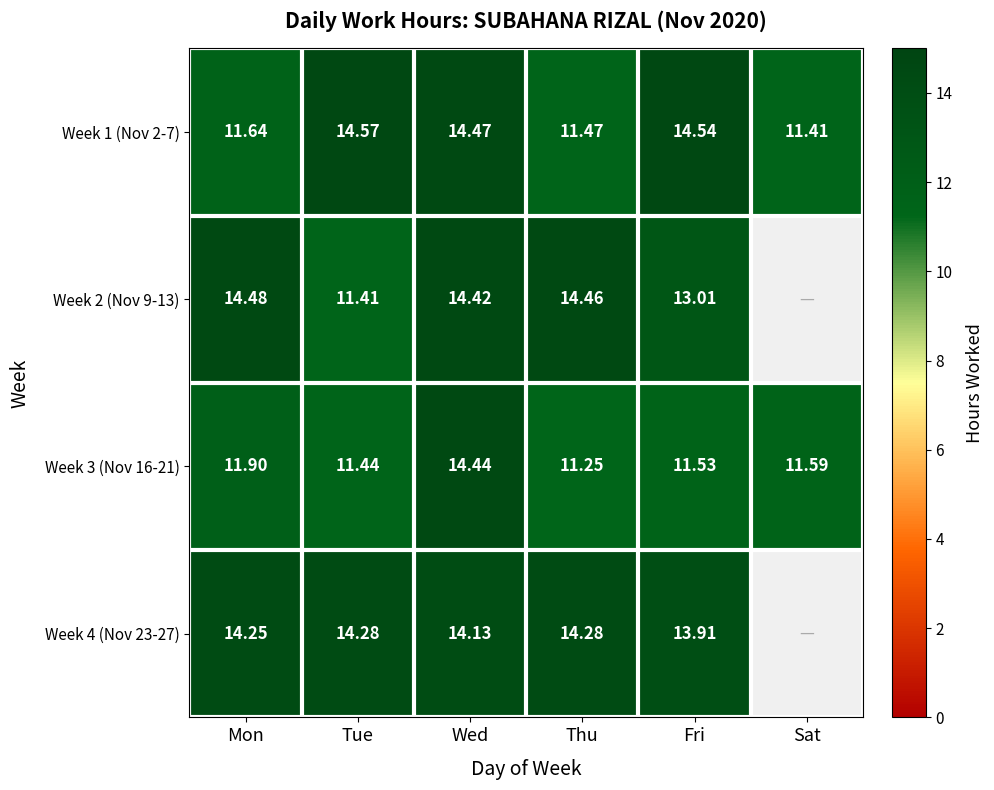

List the labels in order of Week 3 (Nov 16-21) value, smallest first.

Thu, Tue, Fri, Sat, Mon, Wed